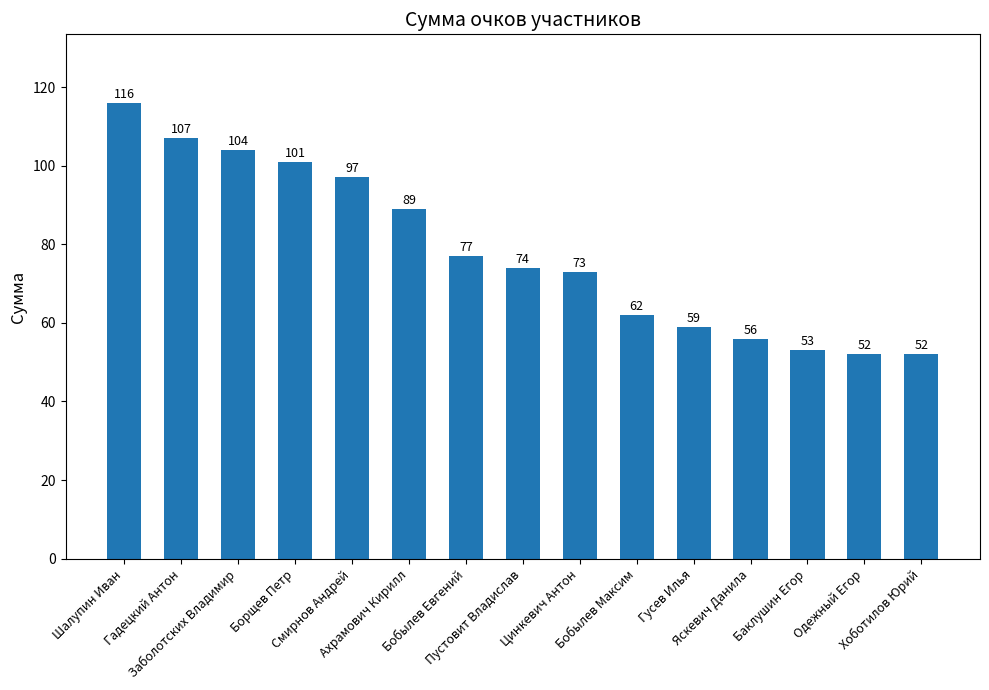

What is the minimum value shown in the chart?

52